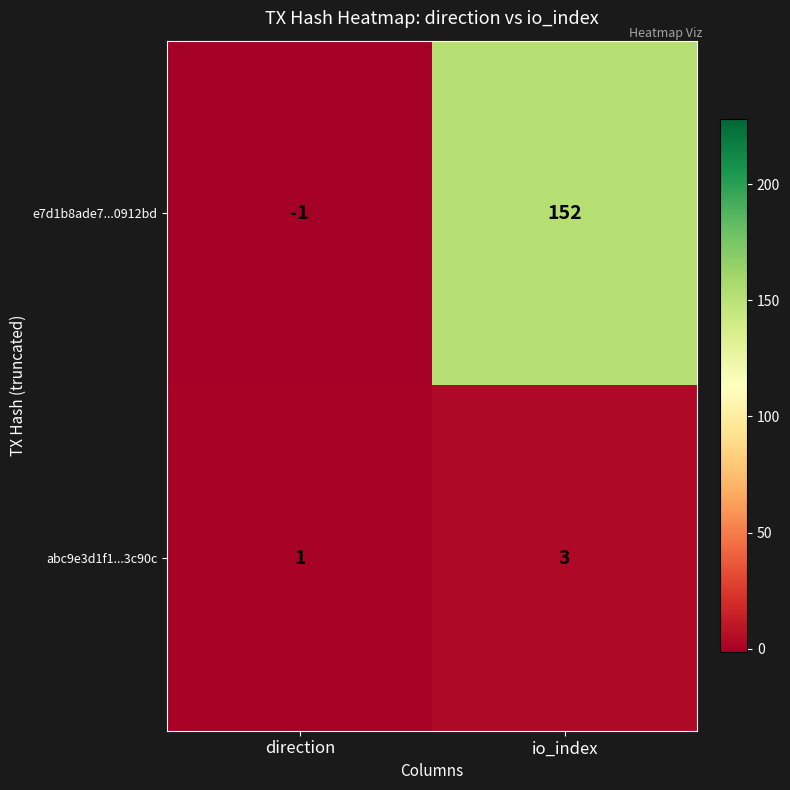

At which label is abc9e3d1f1...3c90c closest to 2?

direction